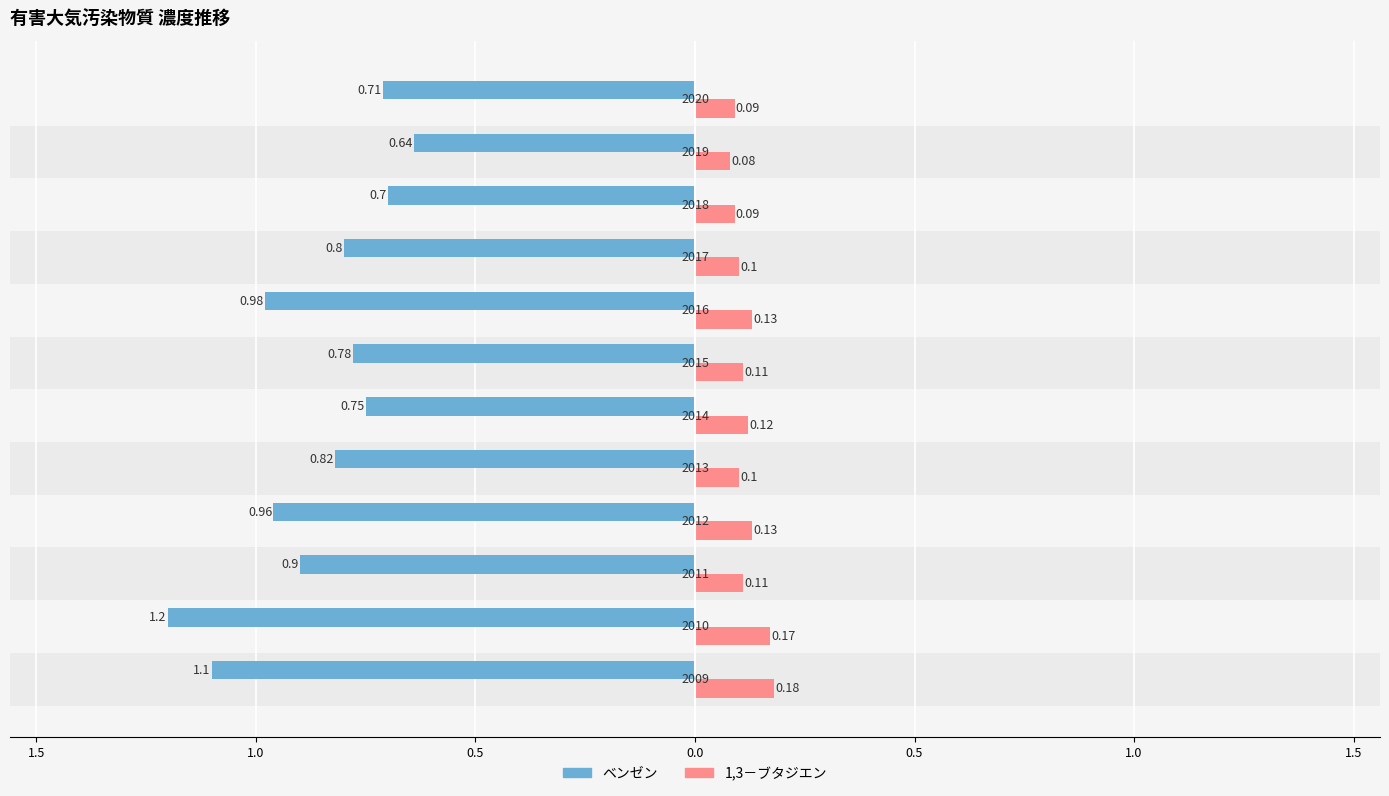

Which series has the largest range (max minus min)?

ベンゼン